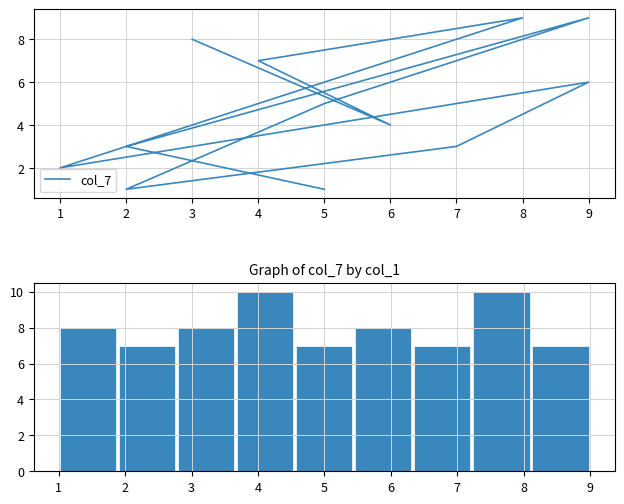

What is the difference between the maximum and second lowest values?

3